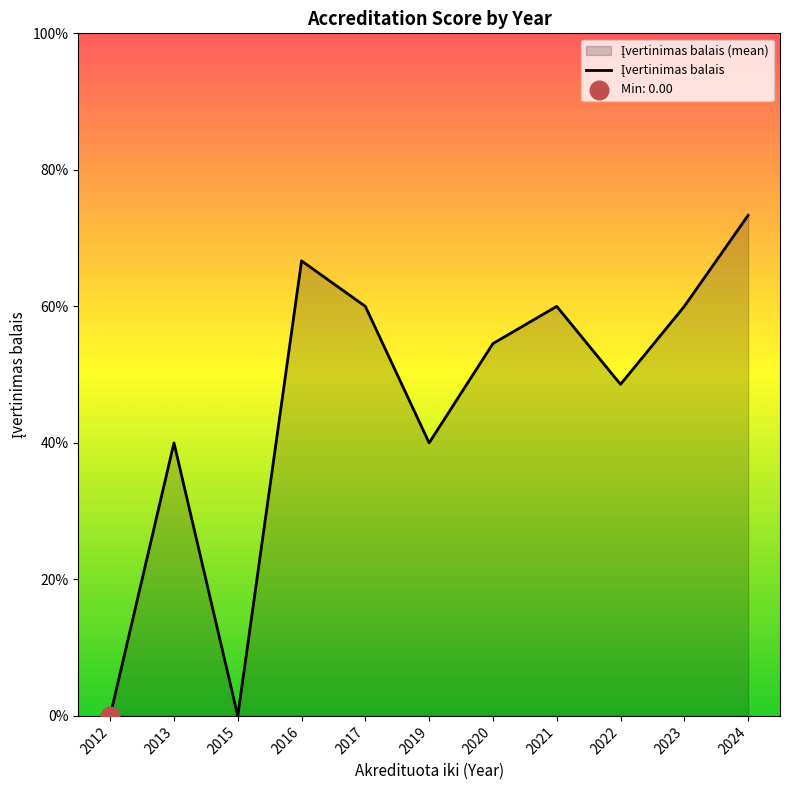

Between 2012 and 2023, which is larger?

2023